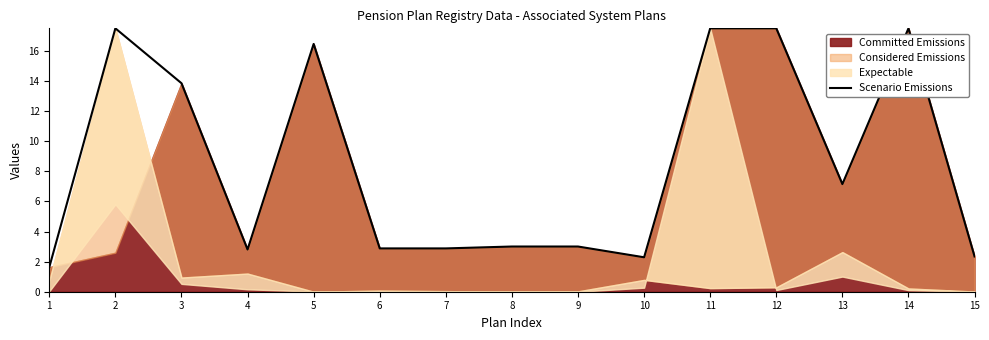

The chart shows a value of 17.5 at 14. True or false?

True